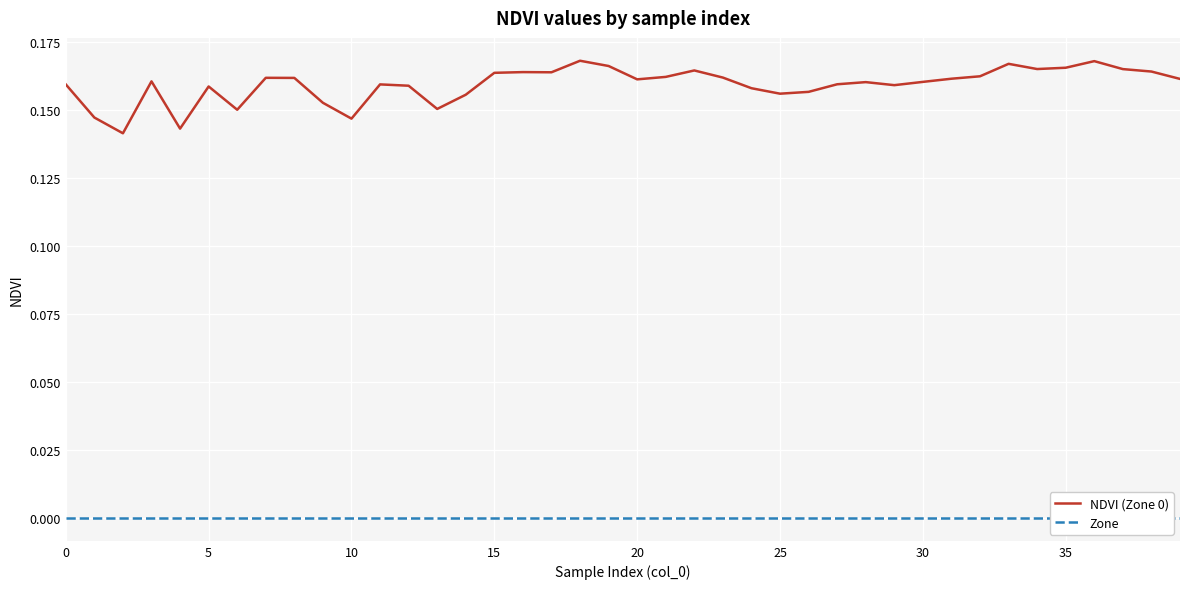

True or false: Zone and NDVI (Zone 0) cross at least once.

False